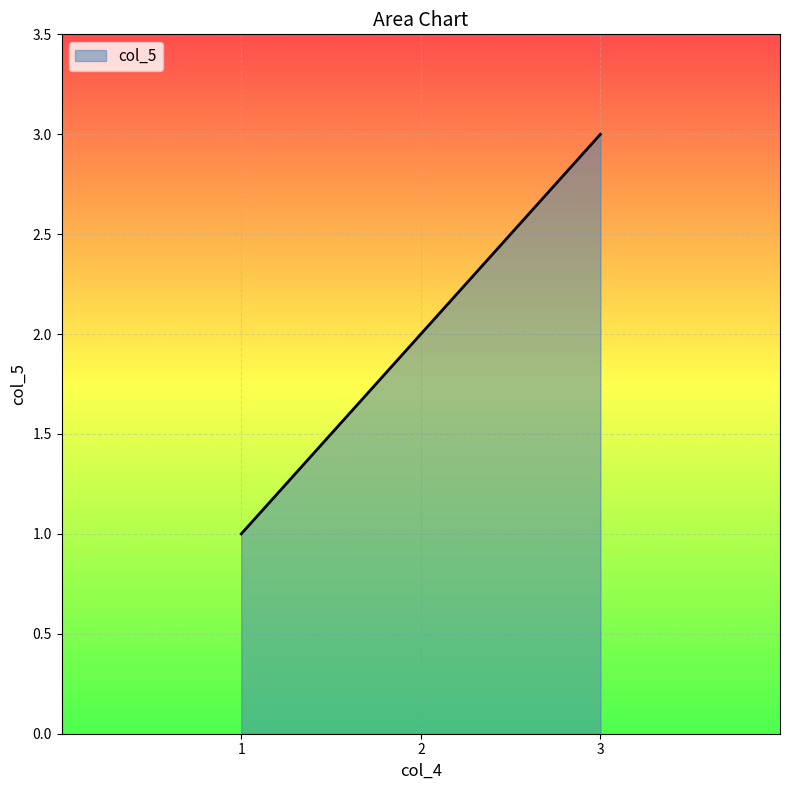

At which label is the value closest to 2?

2